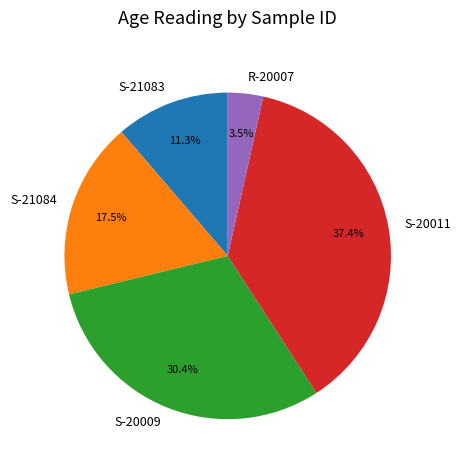

Between S-20011 and S-21084, which is larger?

S-20011